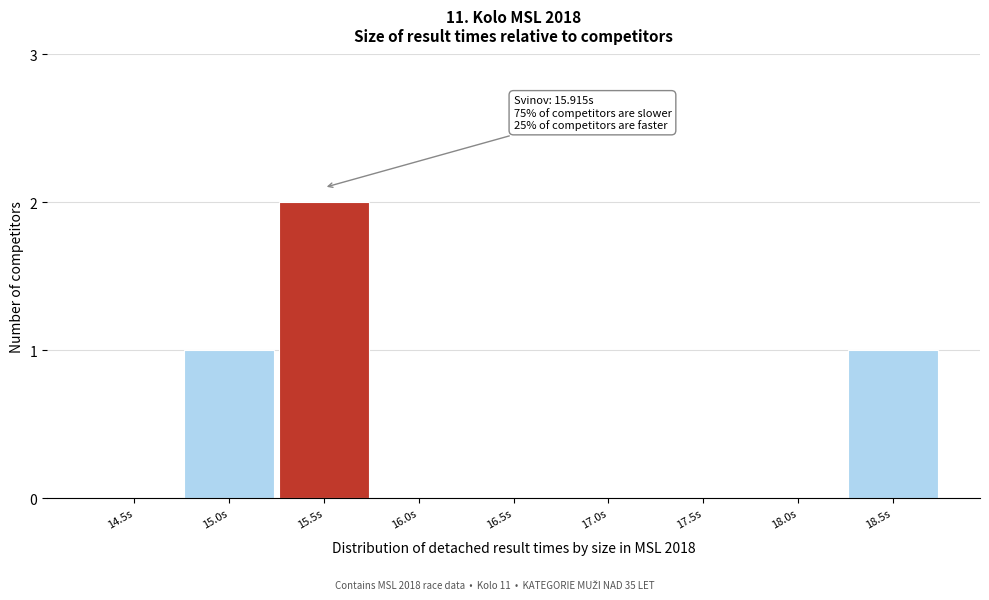

Reading left to right, list all the values displayed in this chart.

14.5s=0	15.0s=1	15.5s=2	16.0s=0	16.5s=0	17.0s=0	17.5s=0	18.0s=0	18.5s=1